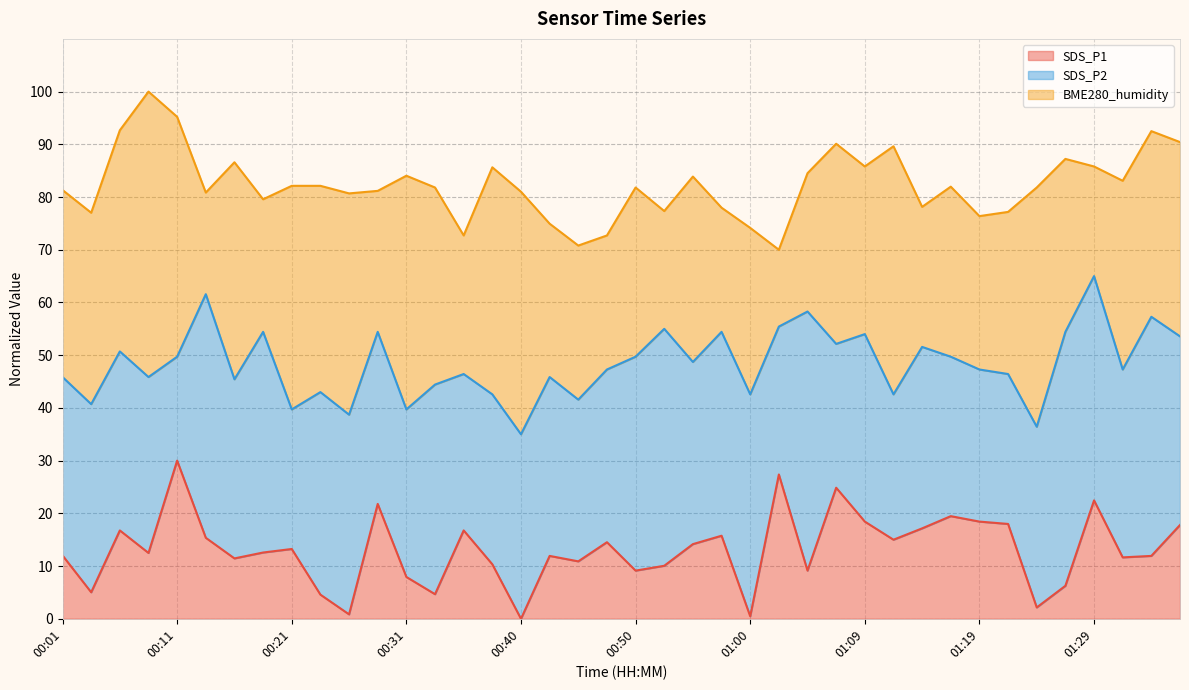

How many interior local valleys does the BME280_humidity series have?

12